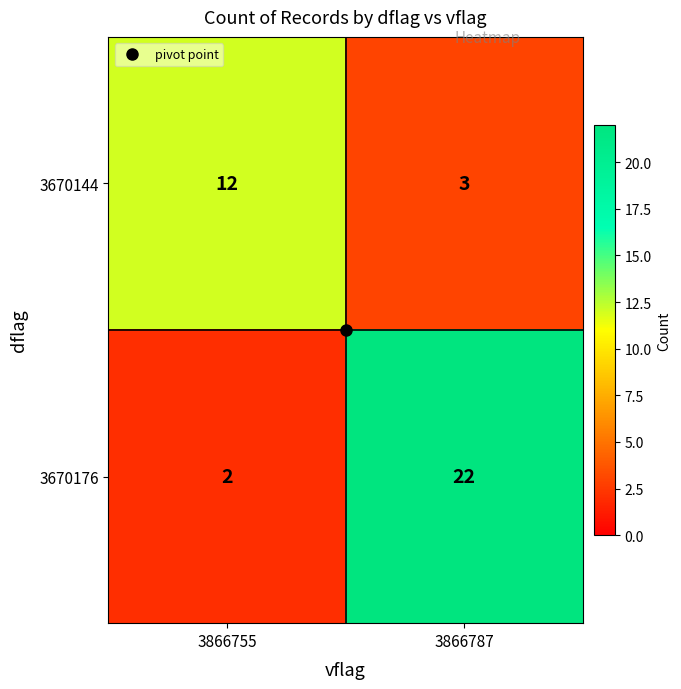

Between 3866755 and 3866787, which series saw the biggest shift?

3670176